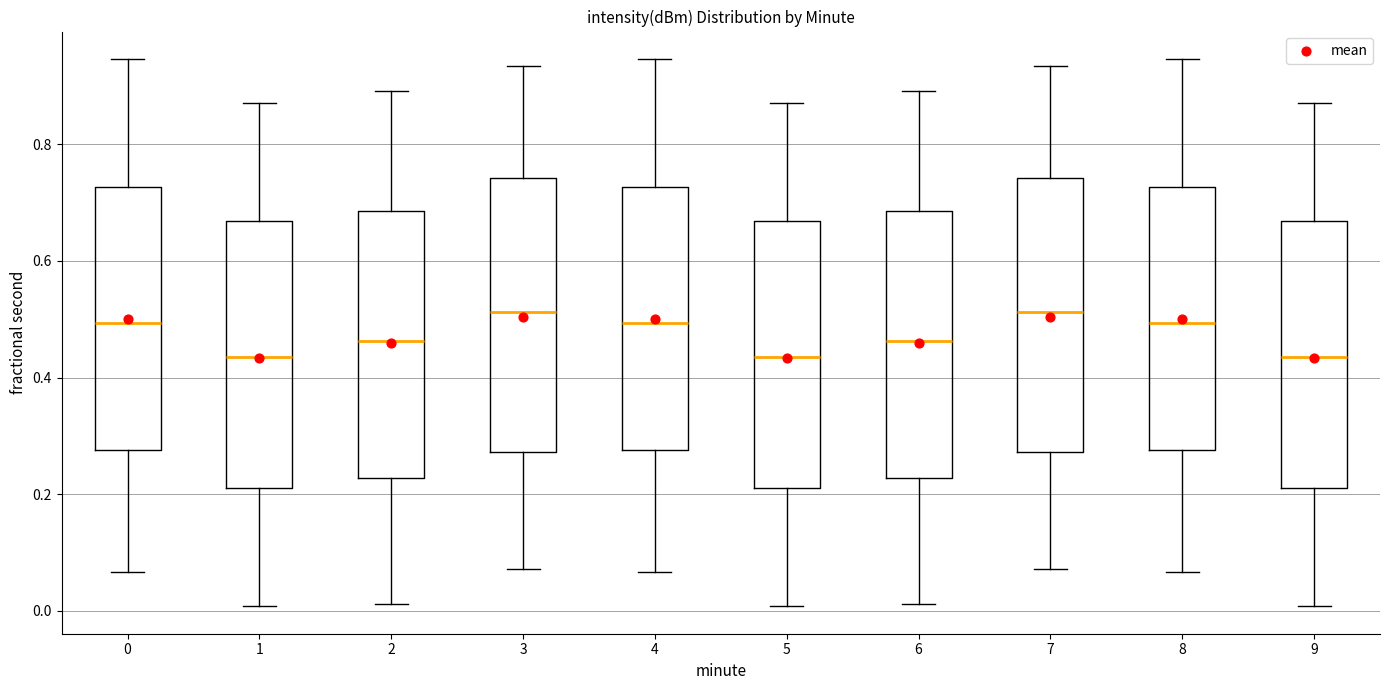

Where does the median line of the box at x = 0 sit on the y-axis? The values are not printed on the chart, so give them approximately, as read against the axis.

0.50